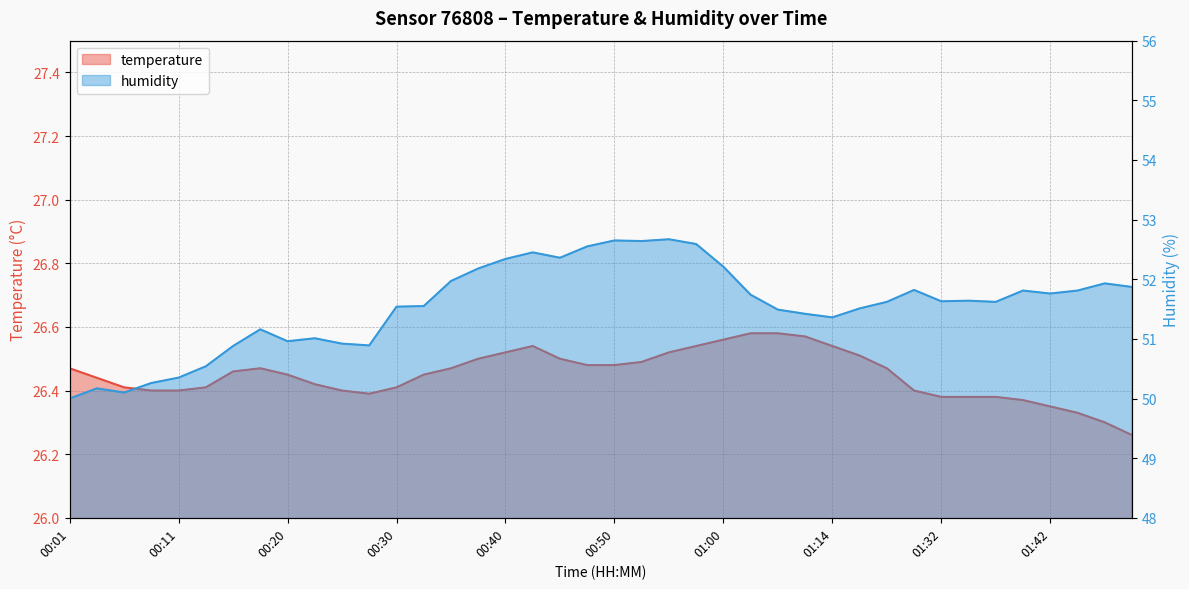

What are all the series names shown in the legend?

temperature, humidity